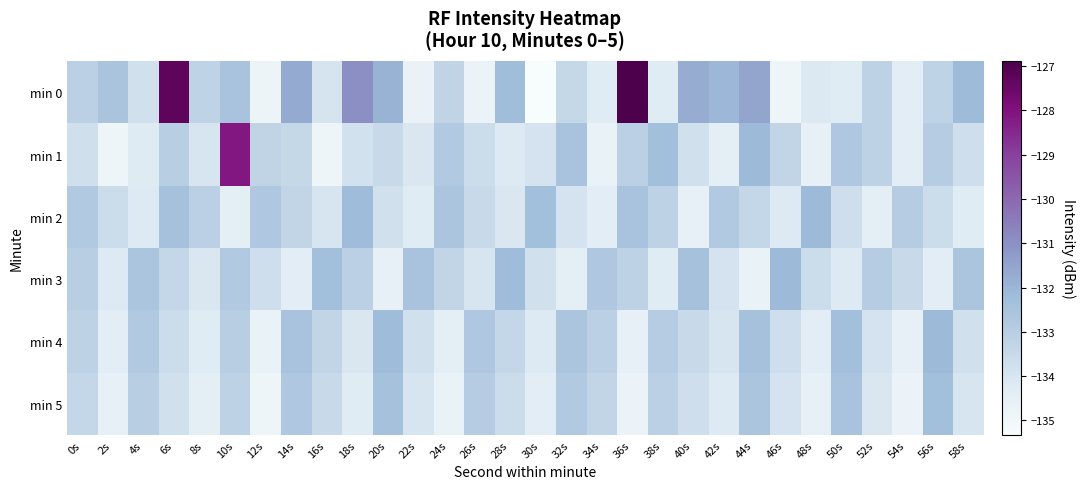

How many series are shown in this chart?

6